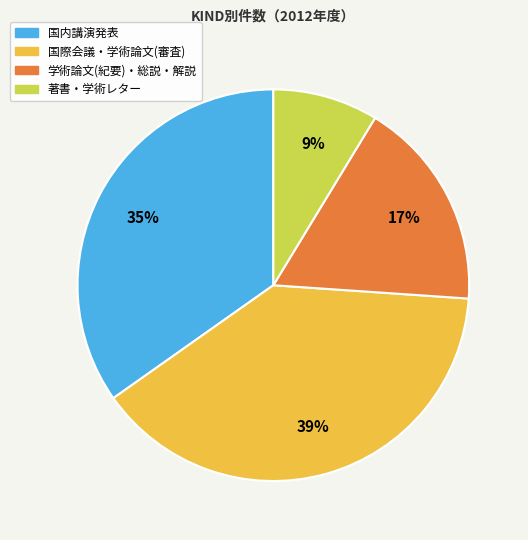

To the nearest percent, what is the difference between the largest and smallest slice percentages?

30%